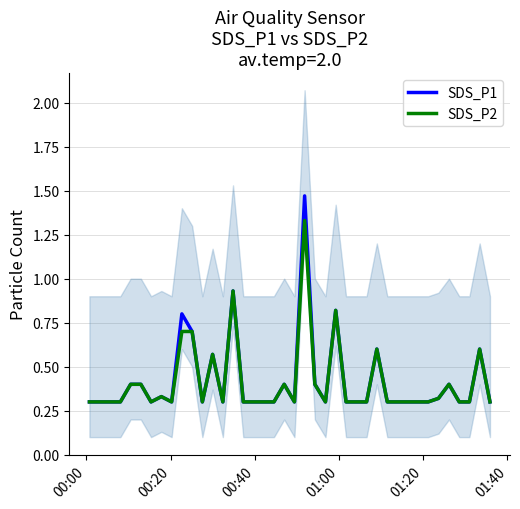

What is the maximum value shown in the chart?

1.5